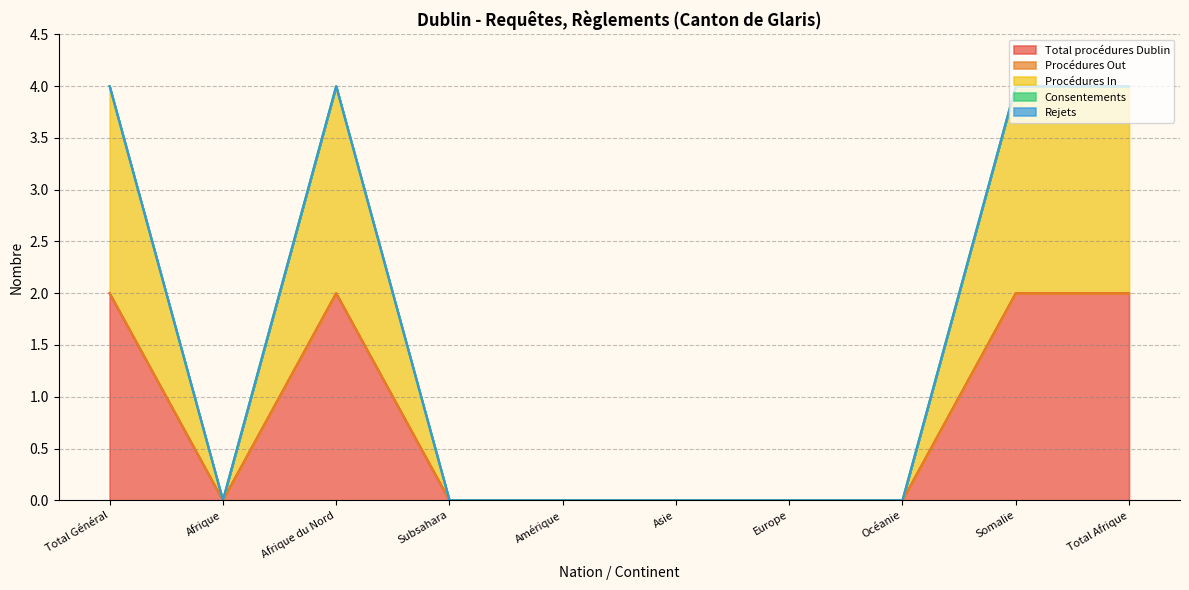

At which label is Procédures Out closest to 0?

Total Général